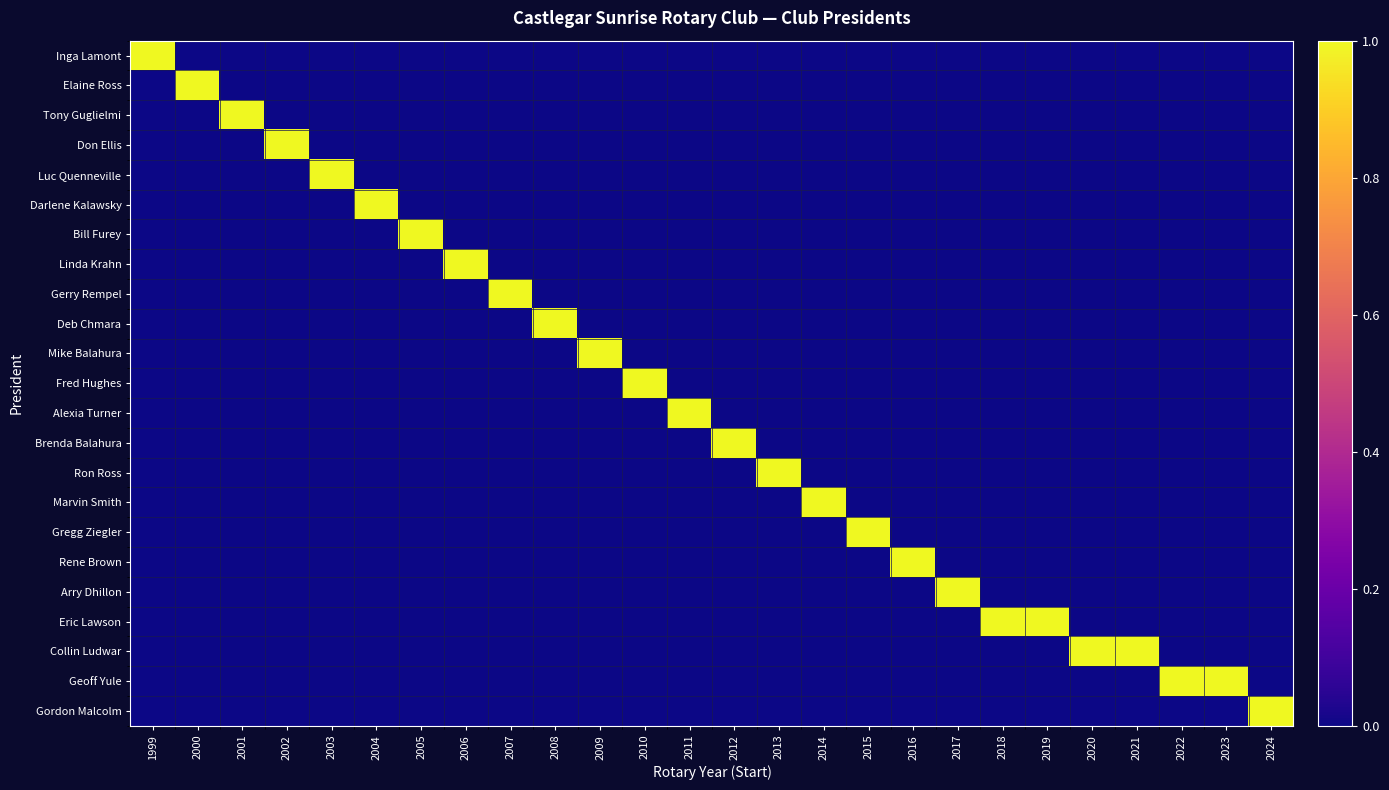

What is the difference between the highest and lowest values at 2001?

1